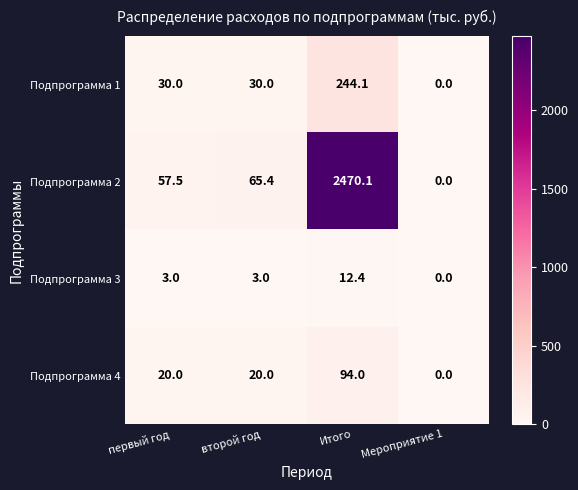

How many Подпрограмма 4 values are between 20 and 94?

3